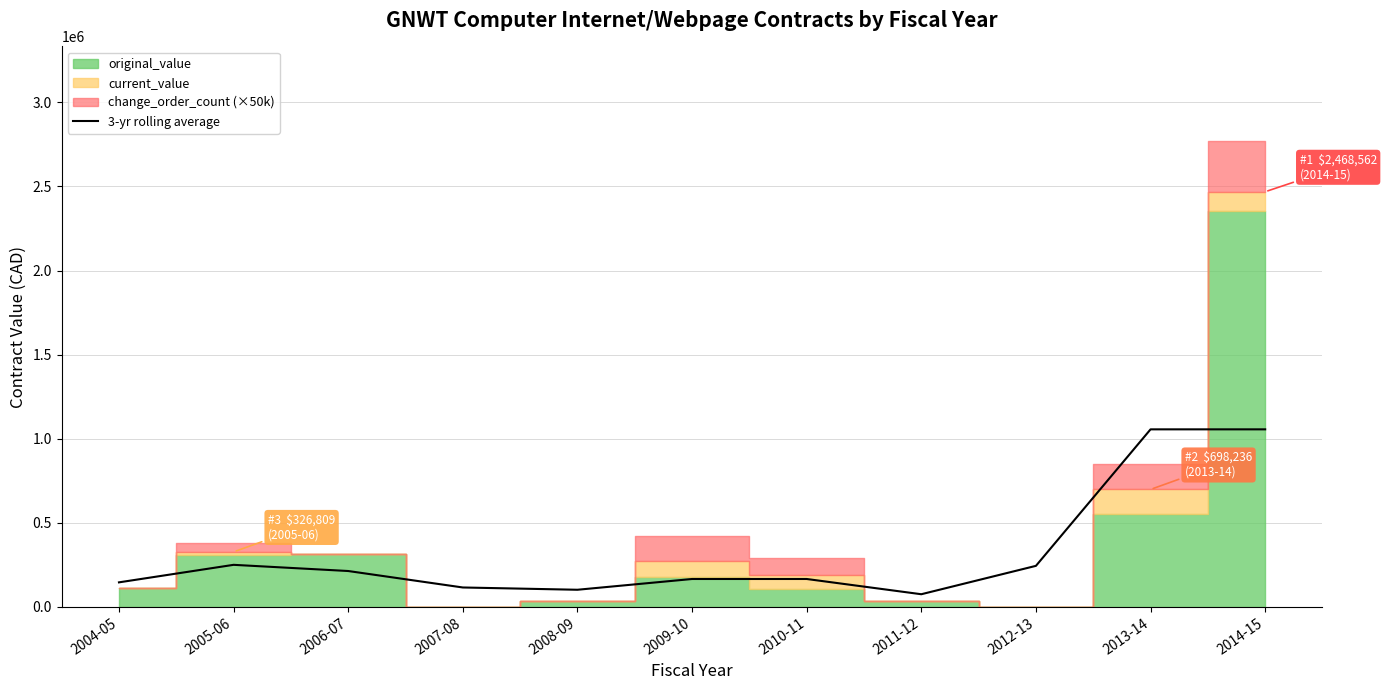

What is the difference between the maximum and minimum values?

980524.6